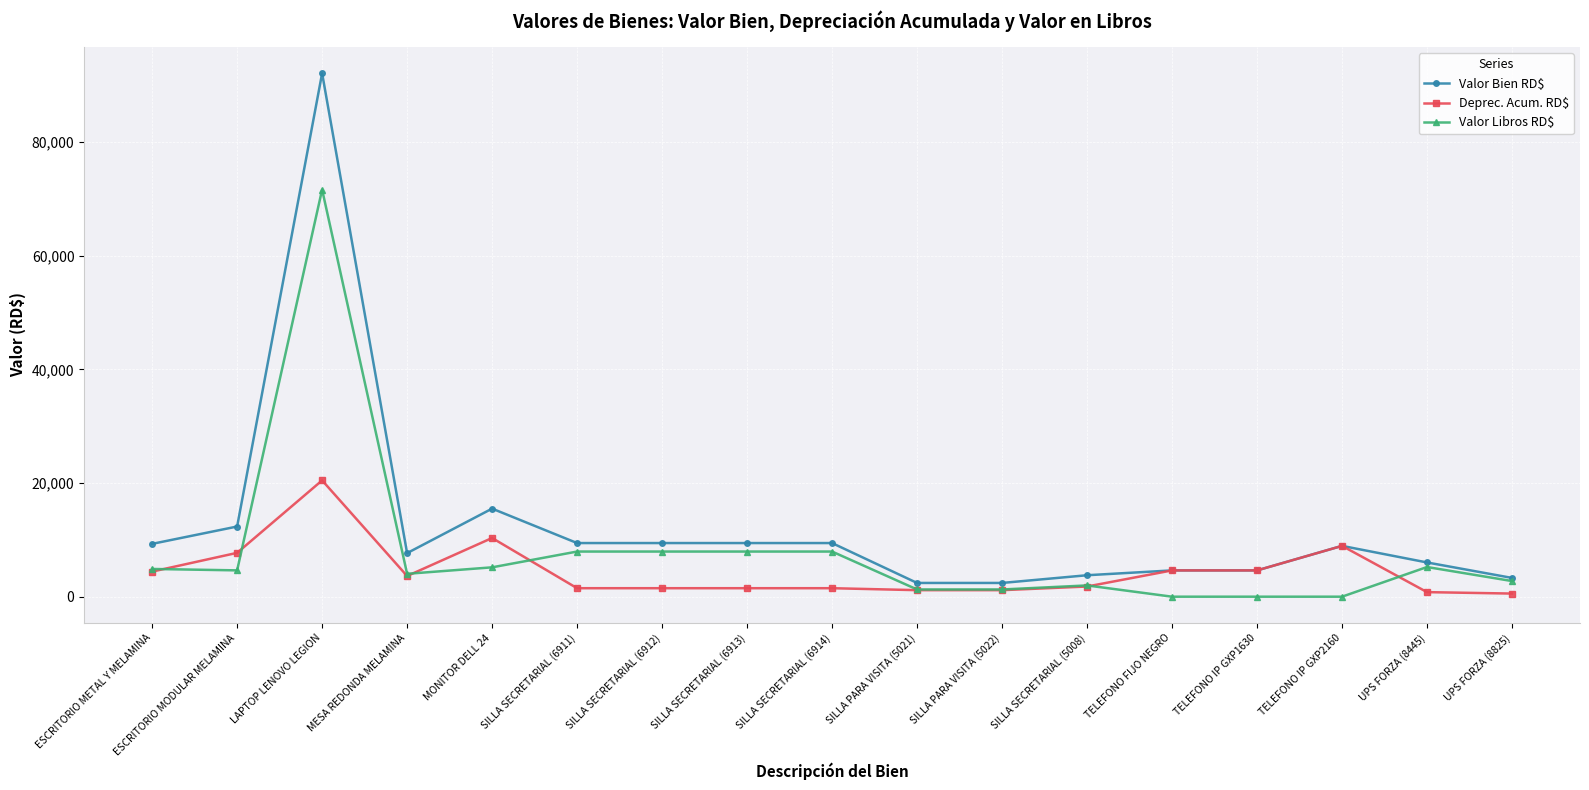

How many data points in Valor Bien RD$ are less than 8944?

8